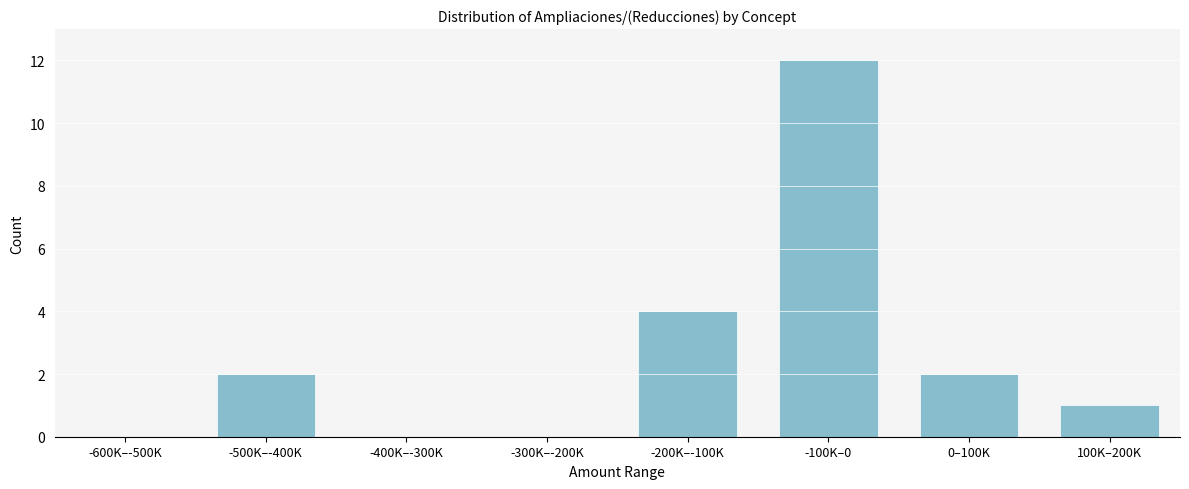

Reading left to right, transcribe all the data shown in this chart.

-600K–-500K=0	-500K–-400K=2	-400K–-300K=0	-300K–-200K=0	-200K–-100K=4	-100K–0=12	0–100K=2	100K–200K=1